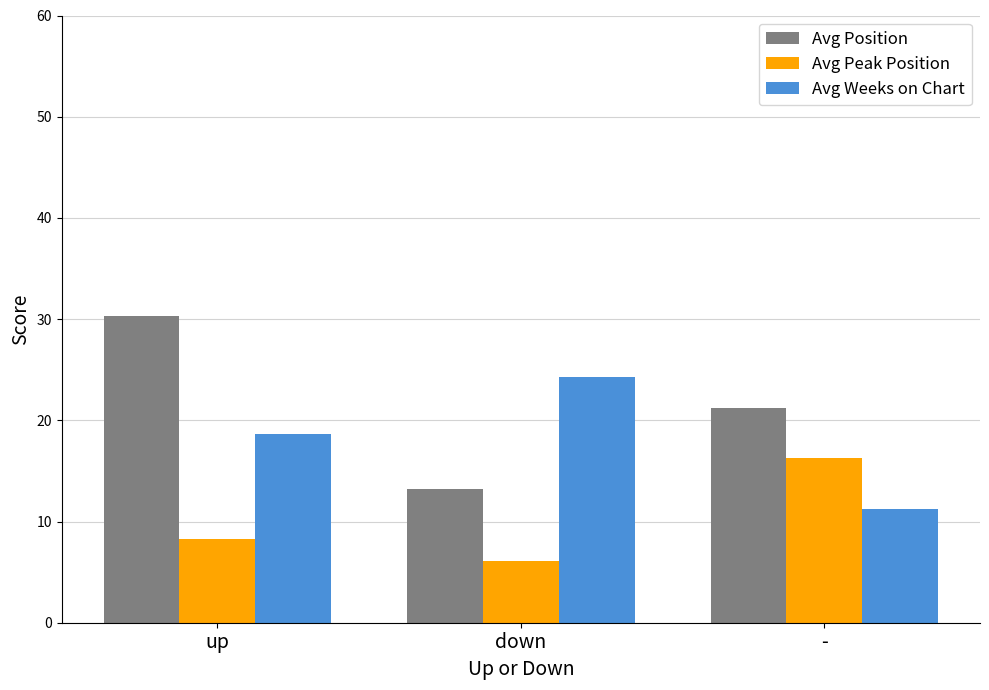

What are all the series names shown in the legend?

Avg Position, Avg Peak Position, Avg Weeks on Chart